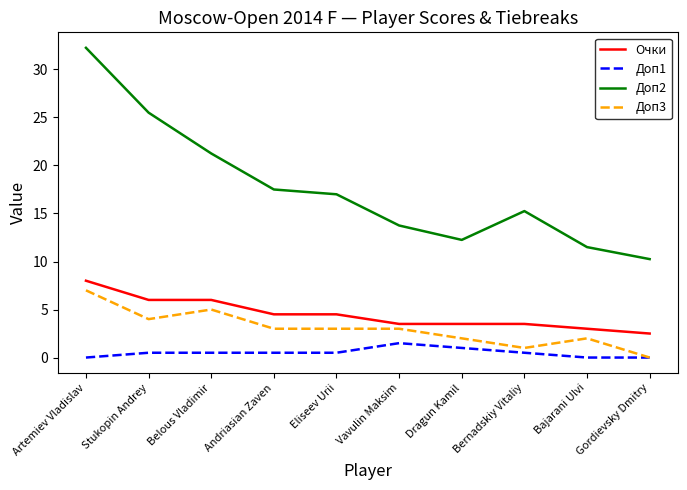

At which category is the sum across all series the highest?

Artemiev Vladislav